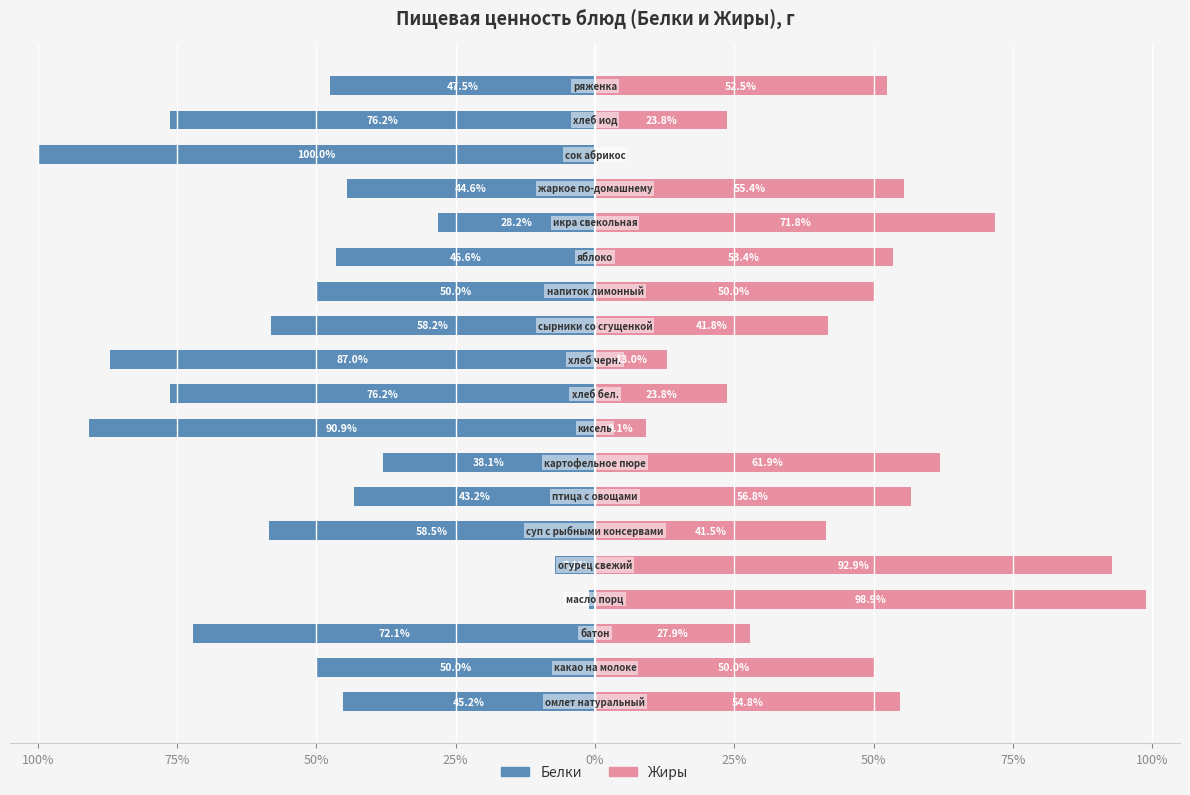

How many values in the Жиры series exceed 50?

9